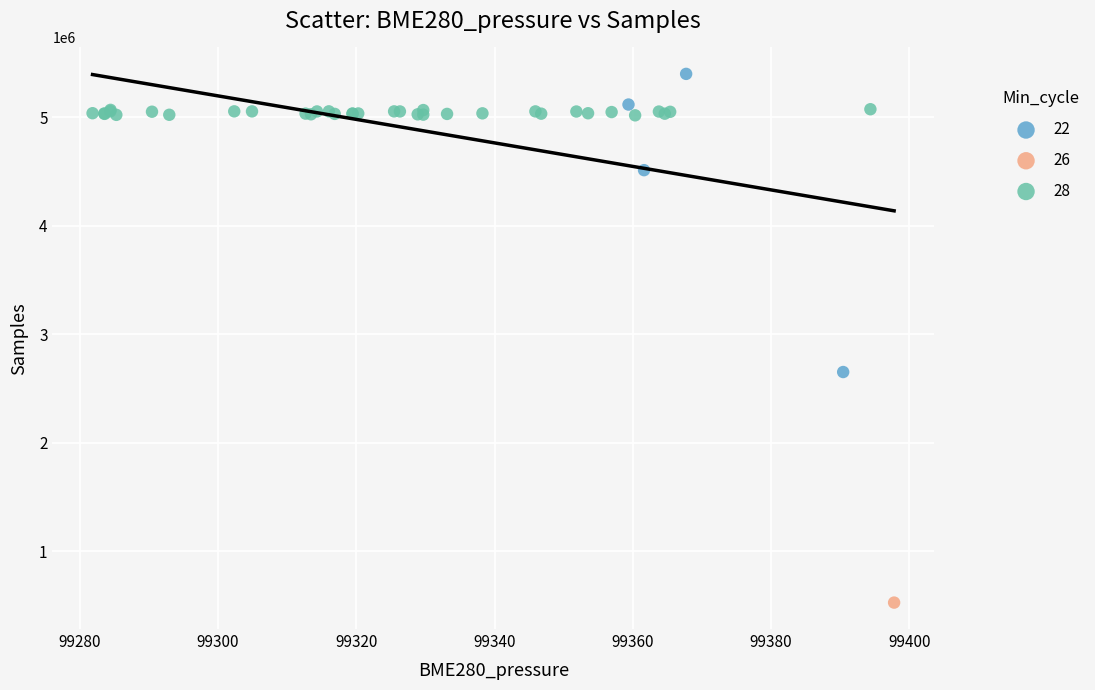

What are all the series names shown in the legend?

22, 26, 28